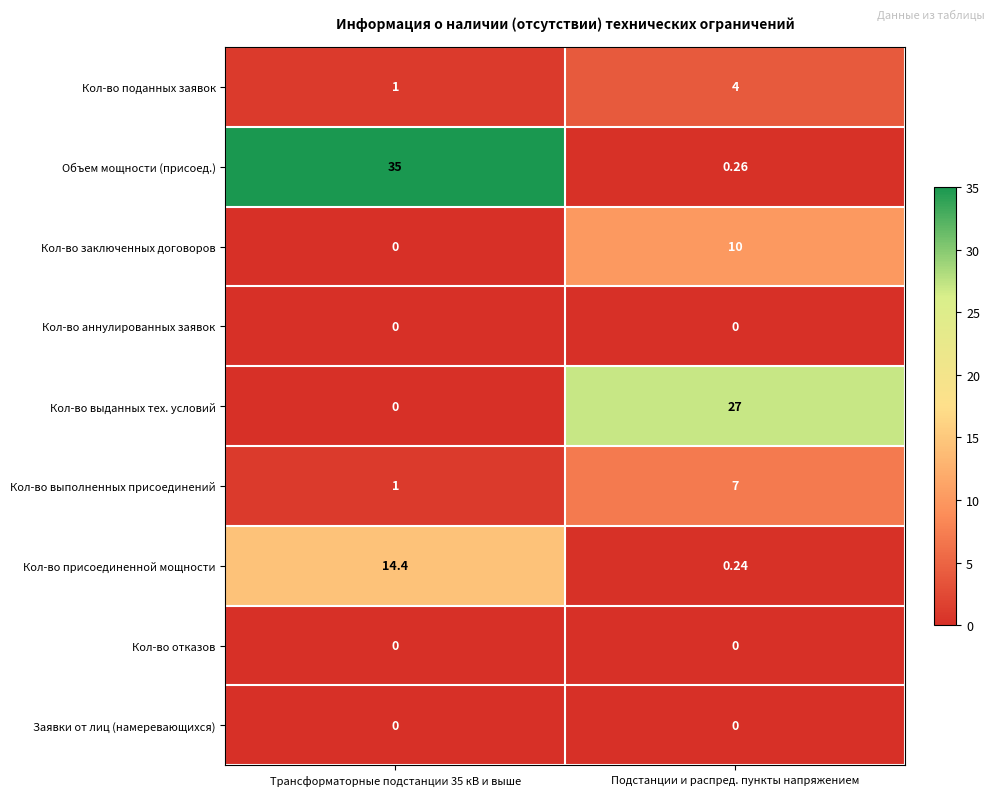

Which series has the largest total across all categories?

Объем мощности (присоед.)